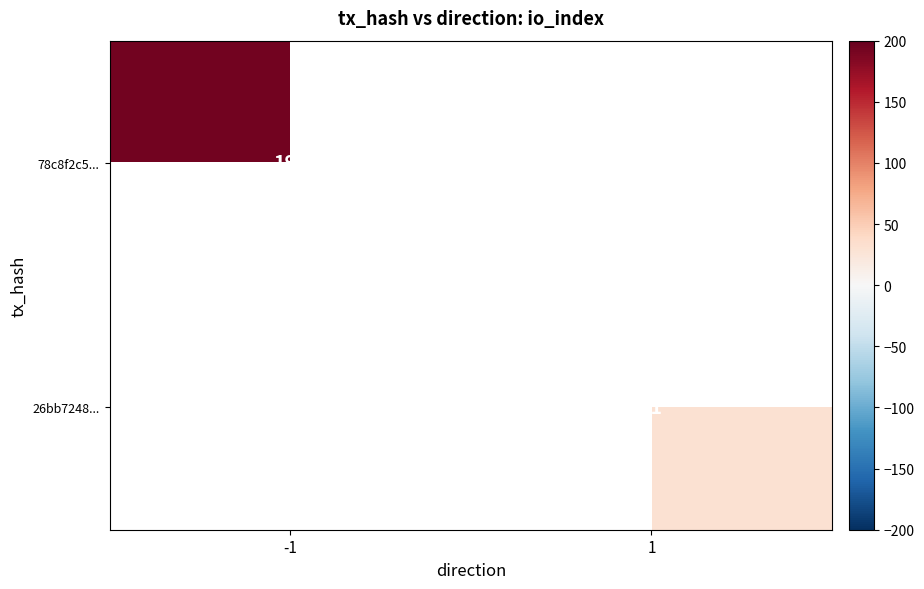

The value of 78c8f2c5... at -1 is 193. True or false?

True